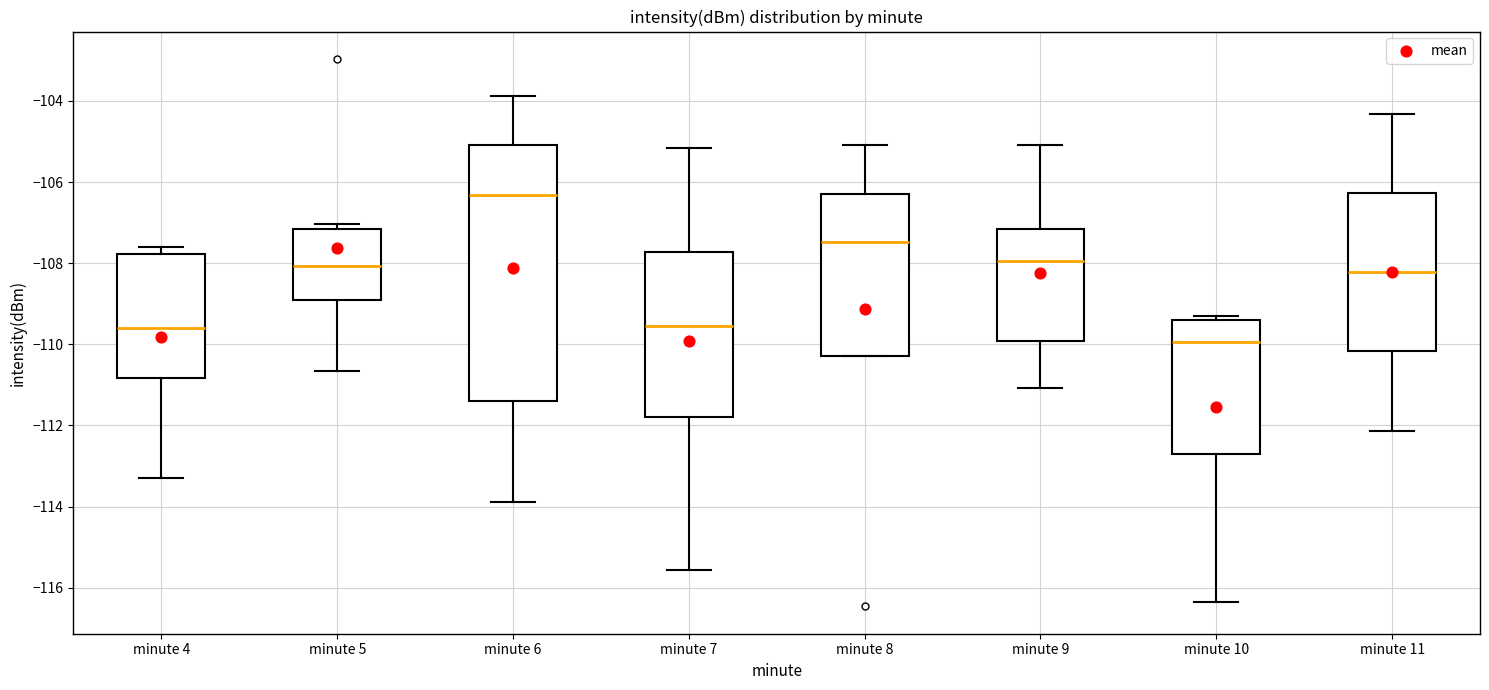

Reading left to right, transcribe this box plot: for each box, give where its median line is, the range the box spans, and where its two whiskers end, as read against the y-axis. The values are not printed on the chart, so give them approximately, as read against the axis.

minute 4: median -109.6, box -110.8 to -107.8, whiskers -113.4 to -107.6
minute 5: median -108.0, box -109.0 to -107.2, whiskers -110.6 to -107.0
minute 6: median -106.4, box -111.4 to -105.0, whiskers -113.8 to -103.8
minute 7: median -109.6, box -111.8 to -107.8, whiskers -115.6 to -105.2
minute 8: median -107.4, box -110.2 to -106.2, whiskers -110.2 to -105.0
minute 9: median -108.0, box -110.0 to -107.2, whiskers -111.0 to -105.0
minute 10: median -110.0, box -112.8 to -109.4, whiskers -116.4 to -109.2
minute 11: median -108.2, box -110.2 to -106.2, whiskers -112.2 to -104.4